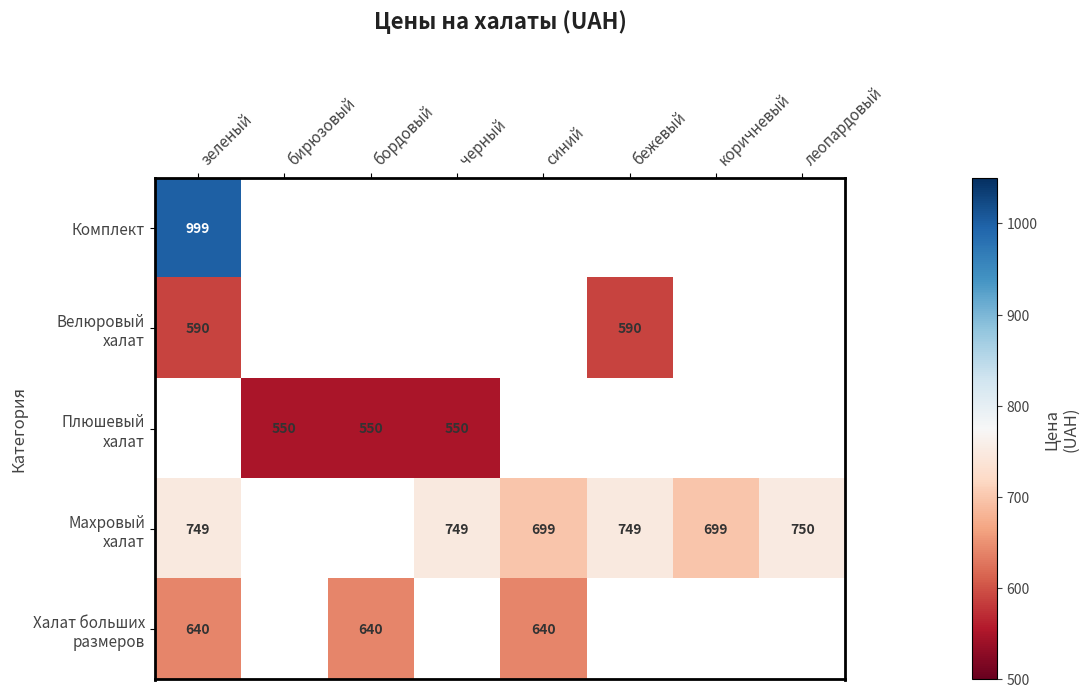

Which label corresponds to the smallest value in the chart?

бирюзовый